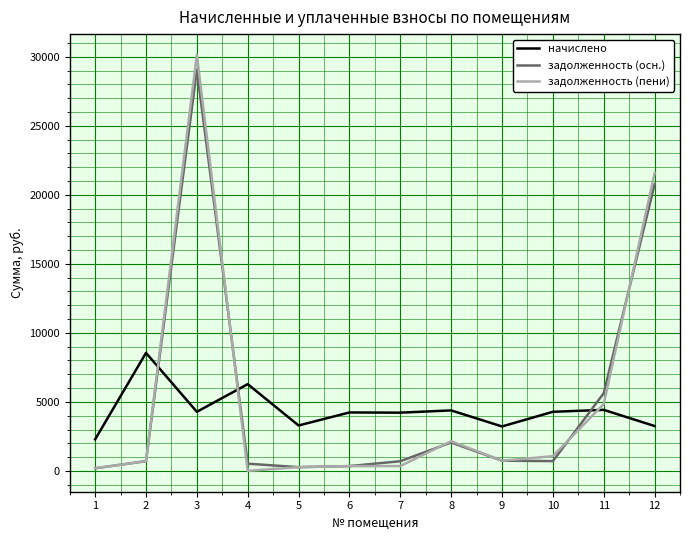

What is the difference between the задолженность (пени) values at 3 and 11?

25289.8